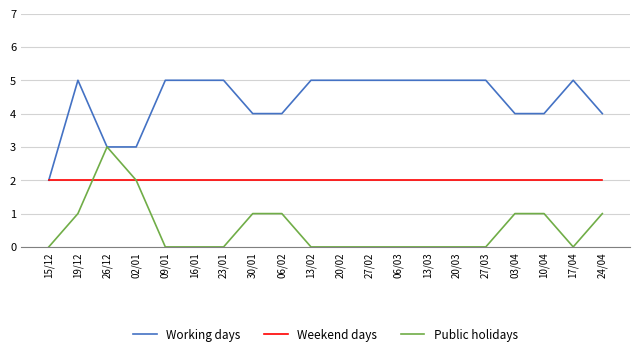

Between 26/12 and 27/03, which series saw the biggest shift?

Public holidays